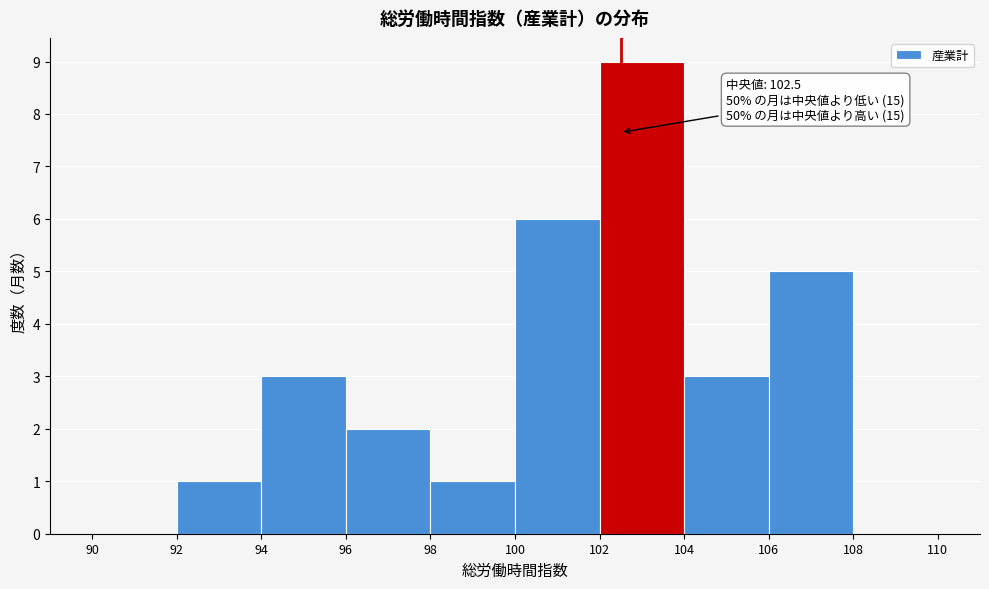

Over which range of the x-axis is the bar tallest?

102 to 104